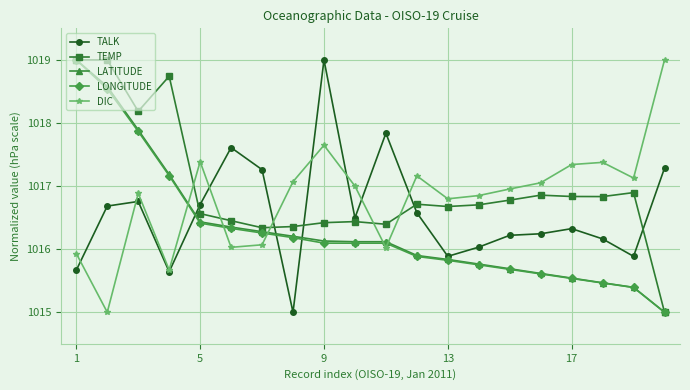

Is this an area chart (filled region under the line)?

No